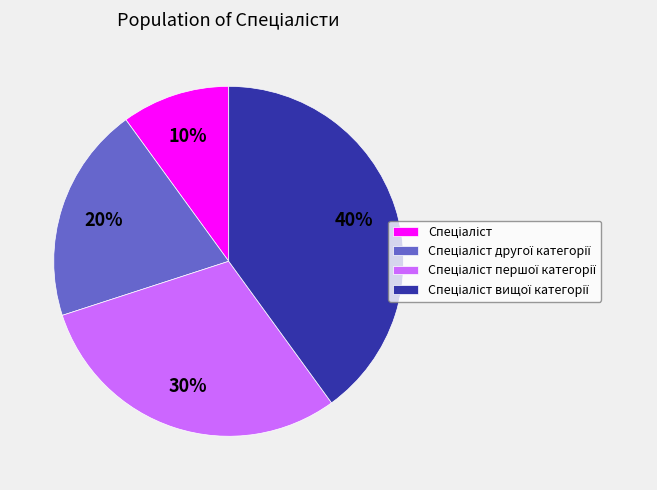

Does any single category account for the majority?

No